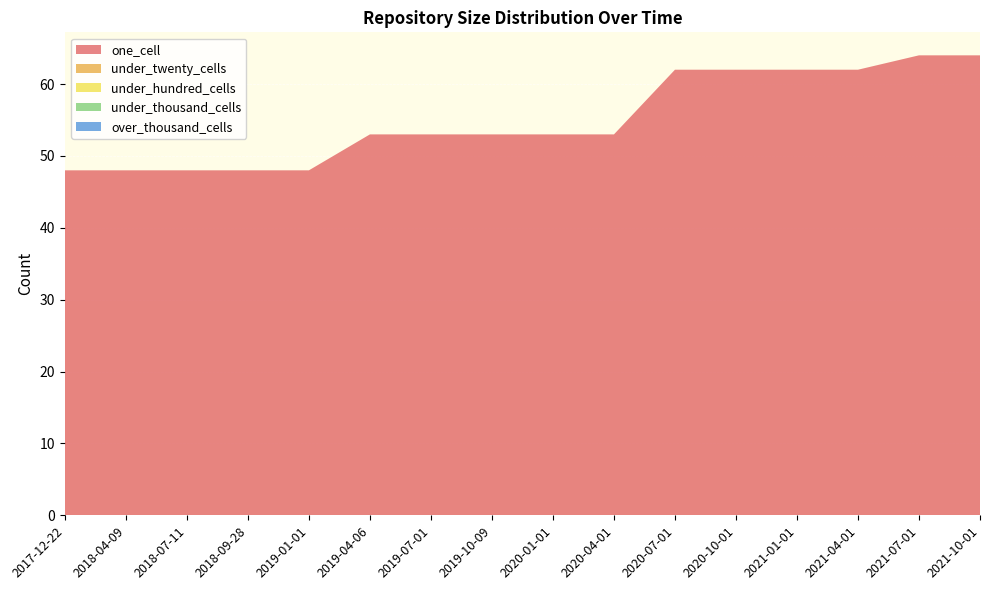

Reading left to right, list all the values displayed in this chart.

one_cell: 2017-12-22=48	2018-04-09=48	2018-07-11=48	2018-09-28=48	2019-01-01=48	2019-04-06=53	2019-07-01=53	2019-10-09=53	2020-01-01=53	2020-04-01=53	2020-07-01=62	2020-10-01=62	2021-01-01=62	2021-04-01=62	2021-07-01=64	2021-10-01=64
under_twenty_cells: 2017-12-22=0	2018-04-09=0	2018-07-11=0	2018-09-28=0	2019-01-01=0	2019-04-06=0	2019-07-01=0	2019-10-09=0	2020-01-01=0	2020-04-01=0	2020-07-01=0	2020-10-01=0	2021-01-01=0	2021-04-01=0	2021-07-01=0	2021-10-01=0
under_hundred_cells: 2017-12-22=0	2018-04-09=0	2018-07-11=0	2018-09-28=0	2019-01-01=0	2019-04-06=0	2019-07-01=0	2019-10-09=0	2020-01-01=0	2020-04-01=0	2020-07-01=0	2020-10-01=0	2021-01-01=0	2021-04-01=0	2021-07-01=0	2021-10-01=0
under_thousand_cells: 2017-12-22=0	2018-04-09=0	2018-07-11=0	2018-09-28=0	2019-01-01=0	2019-04-06=0	2019-07-01=0	2019-10-09=0	2020-01-01=0	2020-04-01=0	2020-07-01=0	2020-10-01=0	2021-01-01=0	2021-04-01=0	2021-07-01=0	2021-10-01=0
over_thousand_cells: 2017-12-22=0	2018-04-09=0	2018-07-11=0	2018-09-28=0	2019-01-01=0	2019-04-06=0	2019-07-01=0	2019-10-09=0	2020-01-01=0	2020-04-01=0	2020-07-01=0	2020-10-01=0	2021-01-01=0	2021-04-01=0	2021-07-01=0	2021-10-01=0